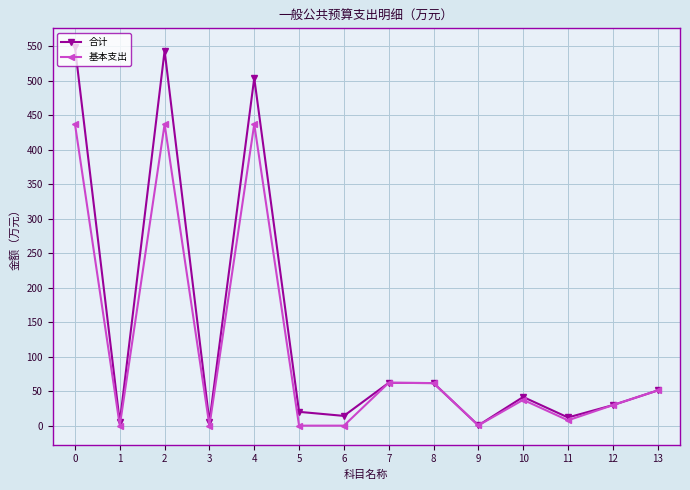

How many lines are shown in the chart?

2